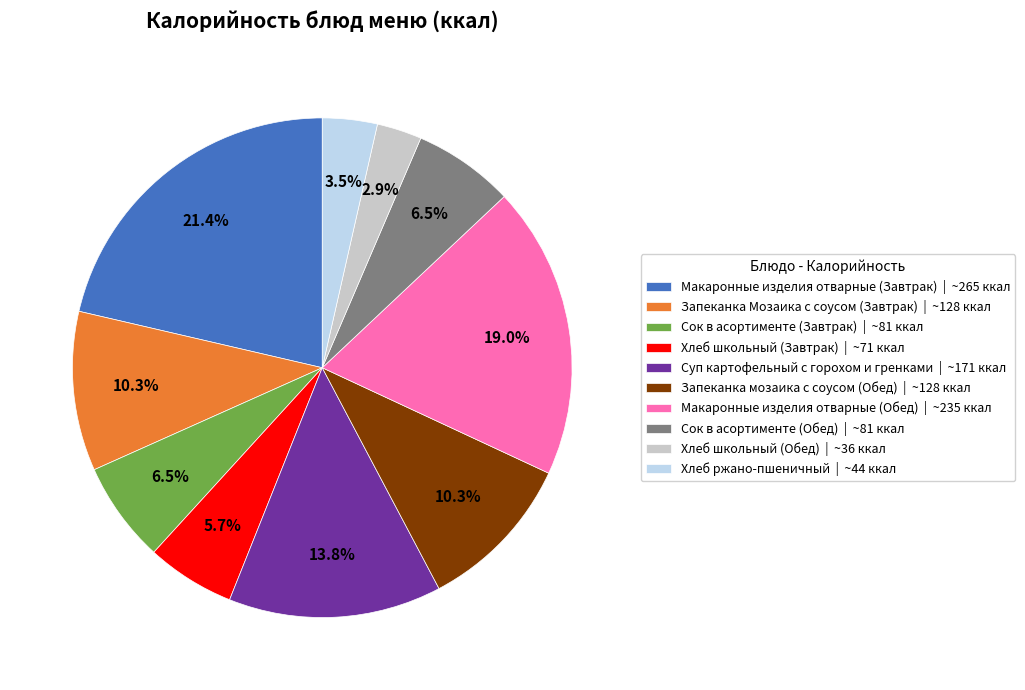

Is it true that Хлеб школьный (Обед) is 14% of the pie?

False